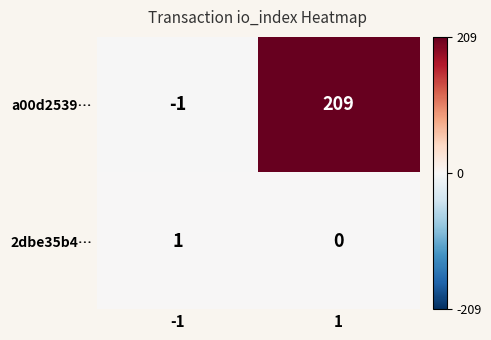

Reading left to right, extract all data points from this chart.

a00d2539…: -1	209
2dbe35b4…: 1	0